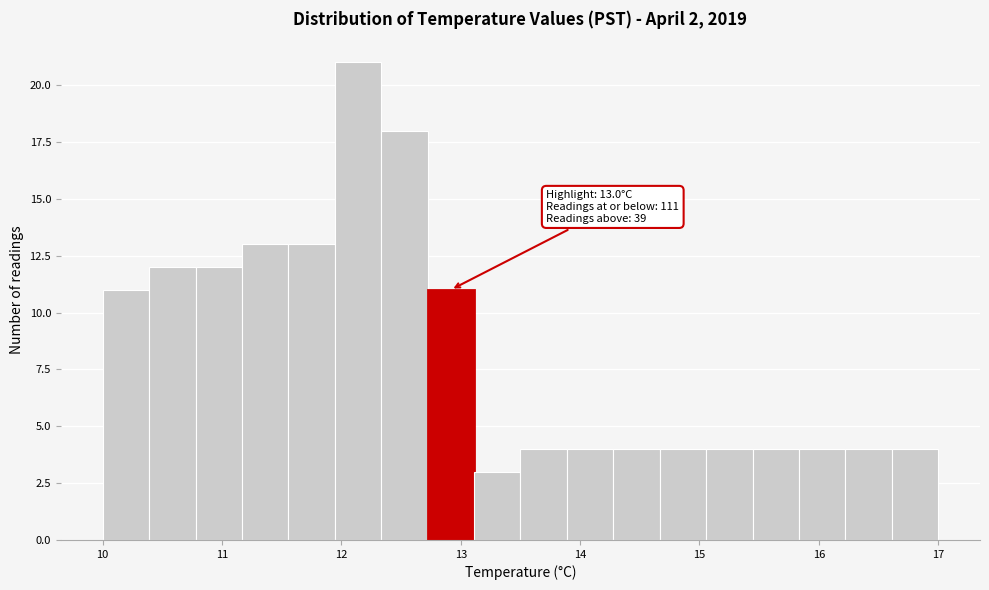

Read against the x-axis, roughly where is the centre of the tallest bar?

12.1